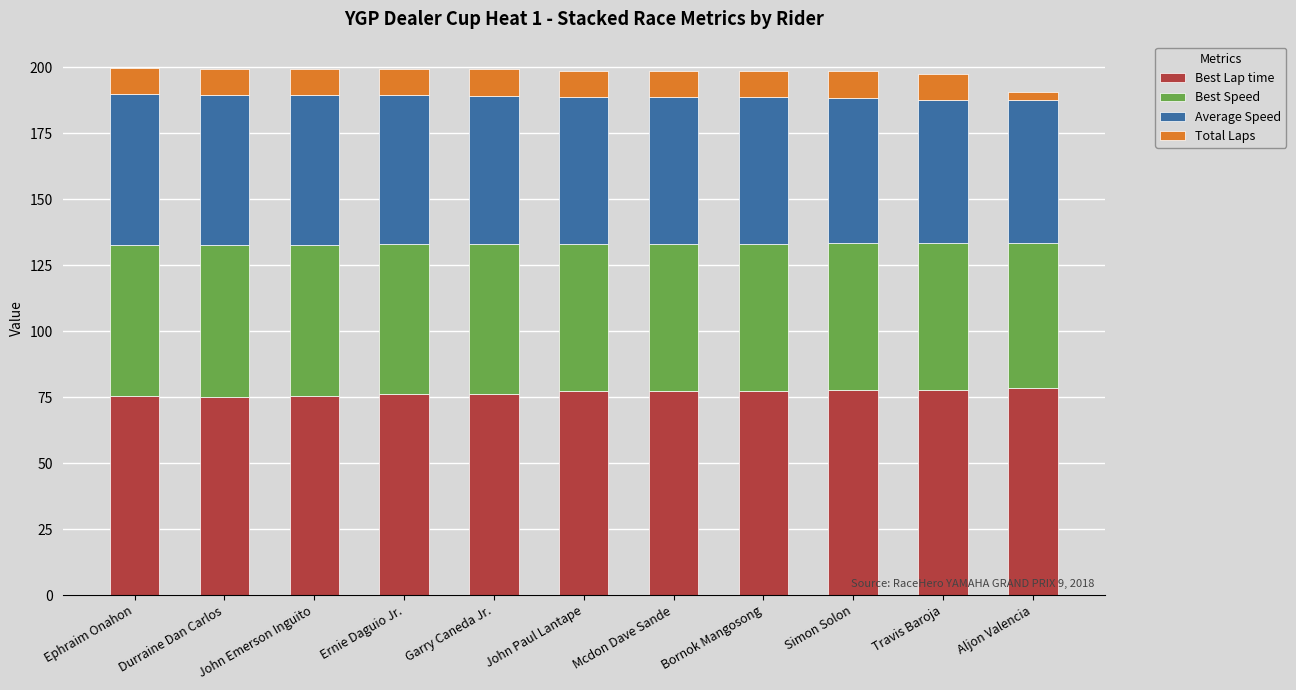

What value does the Best Lap time series have at John Paul Lantape?

77.4